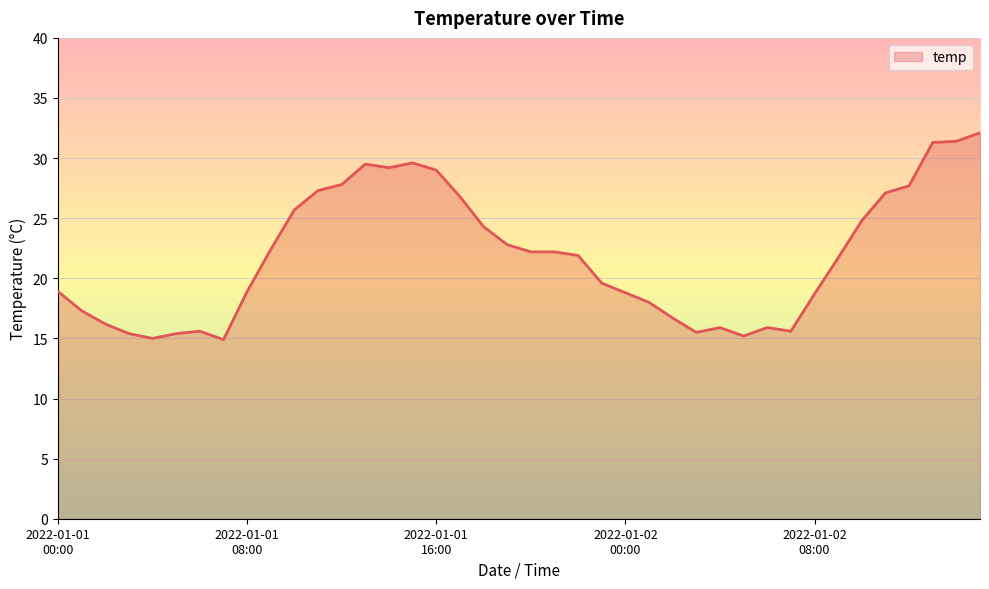

What is the smallest value displayed?

14.9